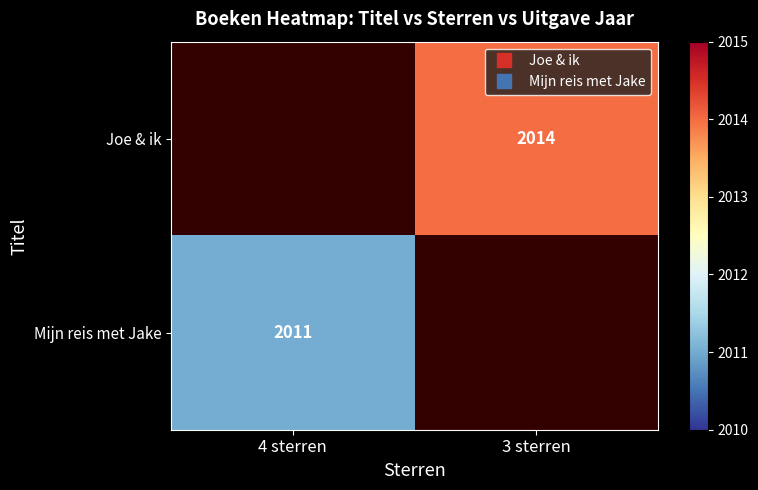

Which has a higher value, 4 sterren or 3 sterren?

3 sterren